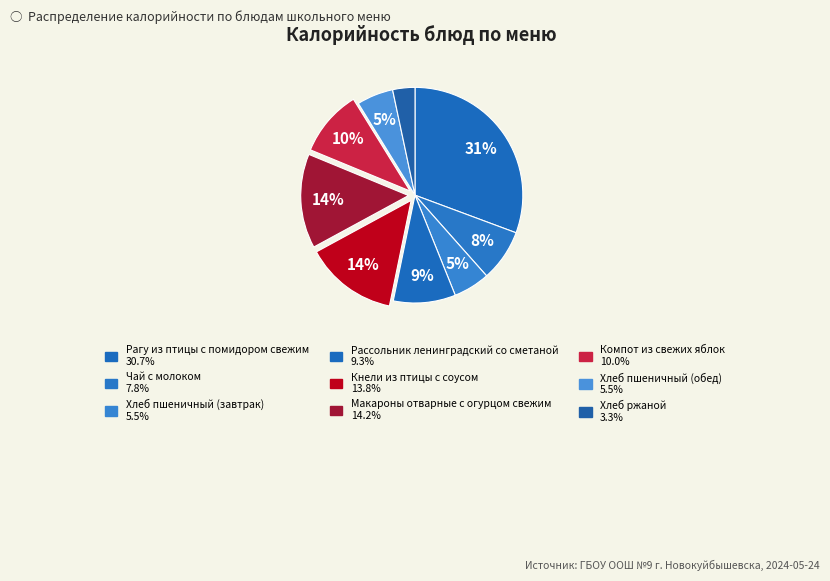

What is the smallest slice in the pie chart?

Хлеб ржаной